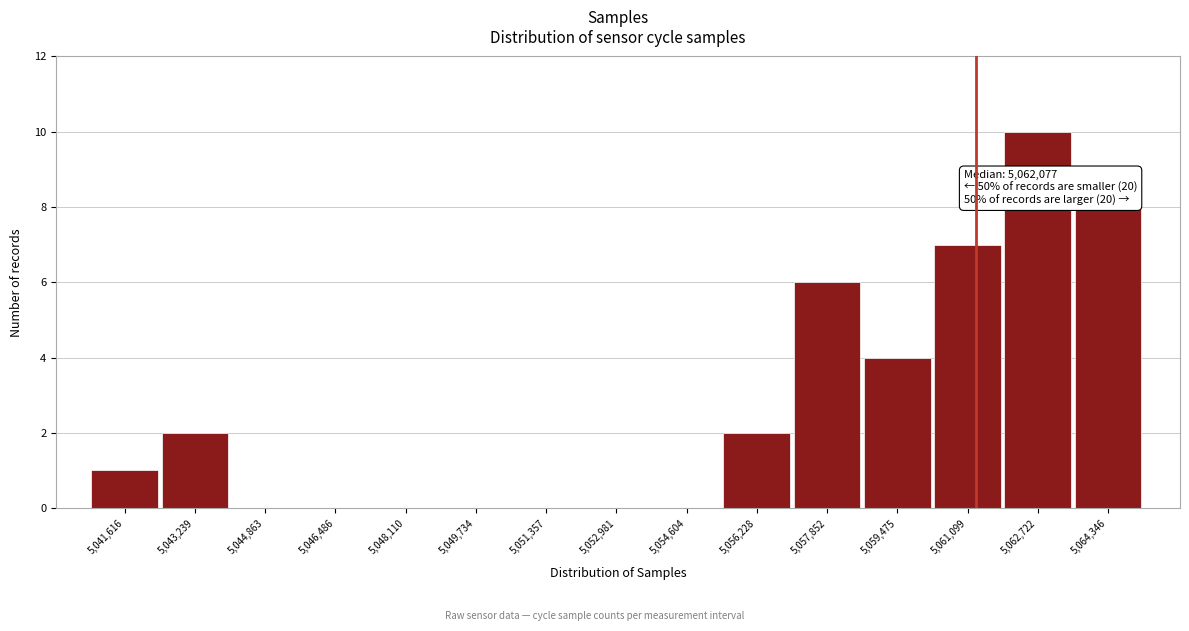

Reading right to left, extract all data points from this chart.

5,064,346=8	5,062,722=10	5,061,099=7	5,059,475=4	5,057,852=6	5,056,228=2	5,054,604=0	5,052,981=0	5,051,357=0	5,049,734=0	5,048,110=0	5,046,486=0	5,044,863=0	5,043,239=2	5,041,616=1